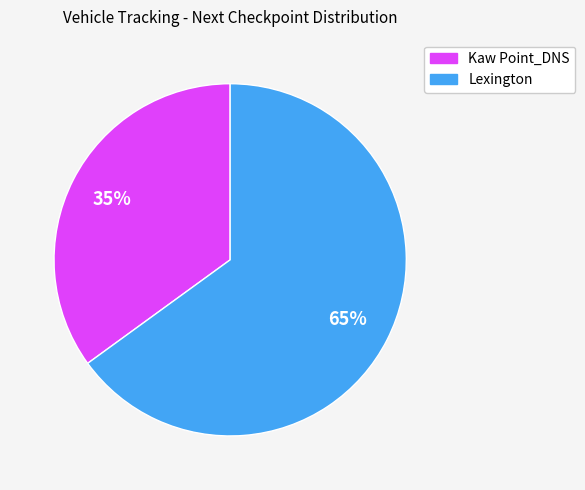

True or false: Kaw Point_DNS accounts for 60% of the total.

False